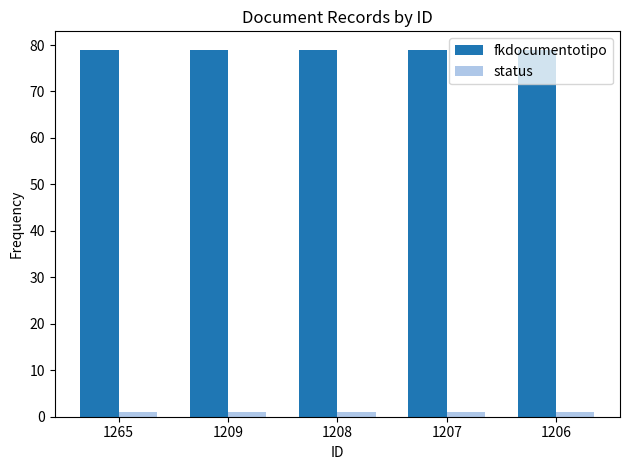

What is the maximum value shown in the chart?

79